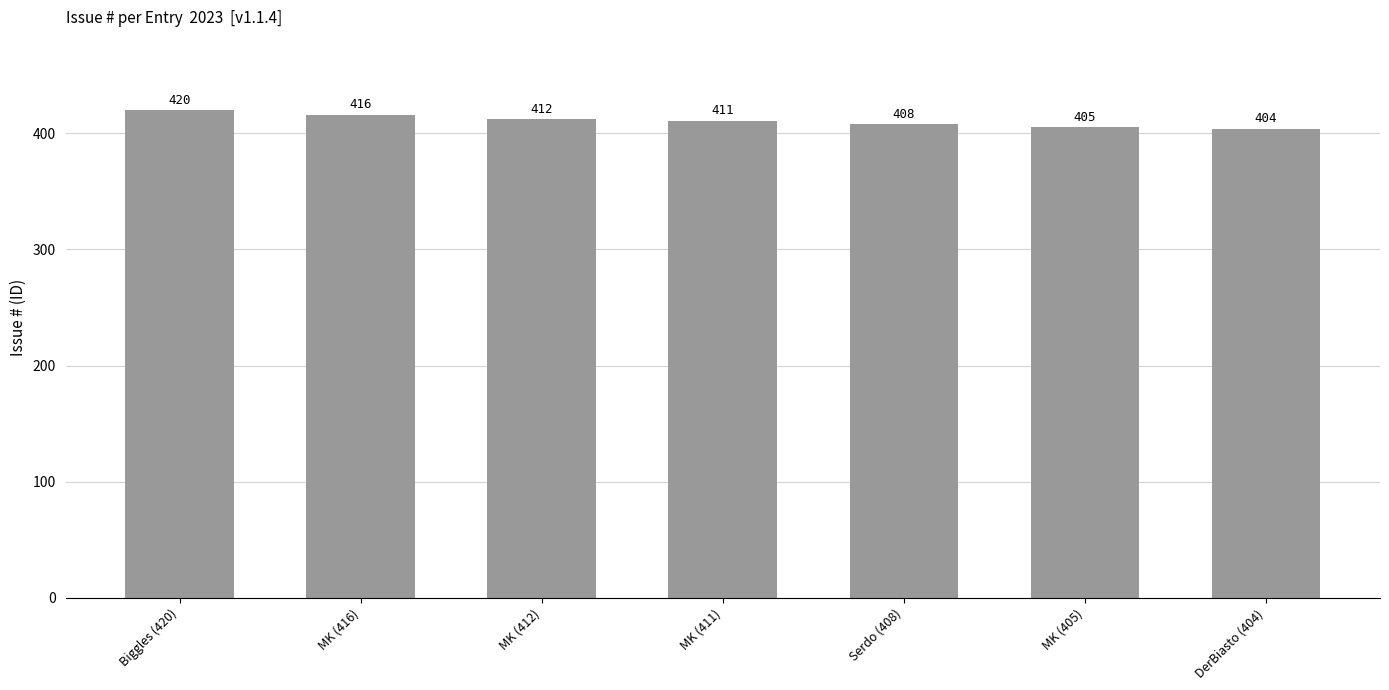

Reading right to left, what are all the values shown in this chart?

DerBiasto (404)=404	MK (405)=405	Serdo (408)=408	MK (411)=411	MK (412)=412	MK (416)=416	Biggles (420)=420